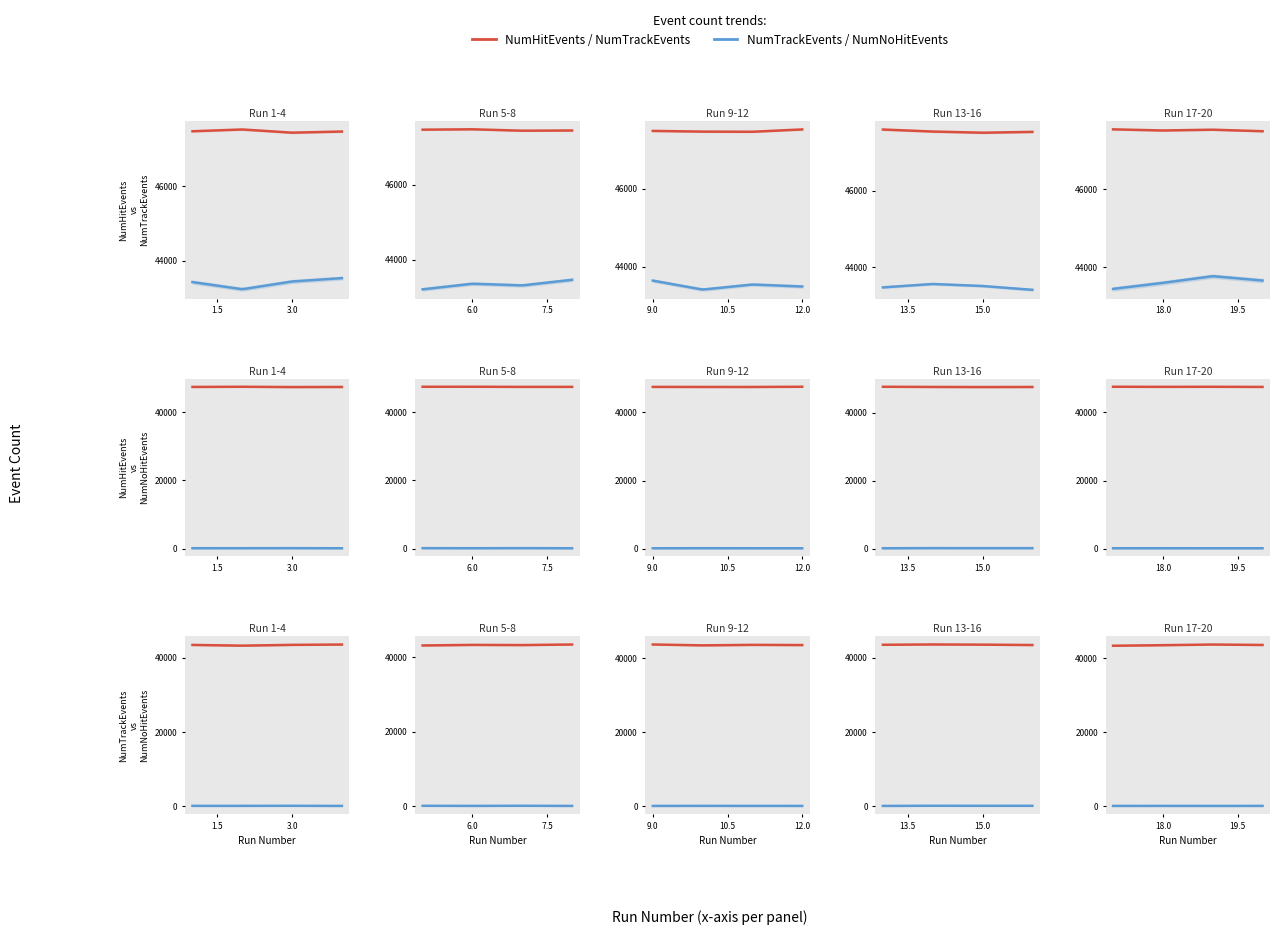

At which category is the sum across all series the highest?

19